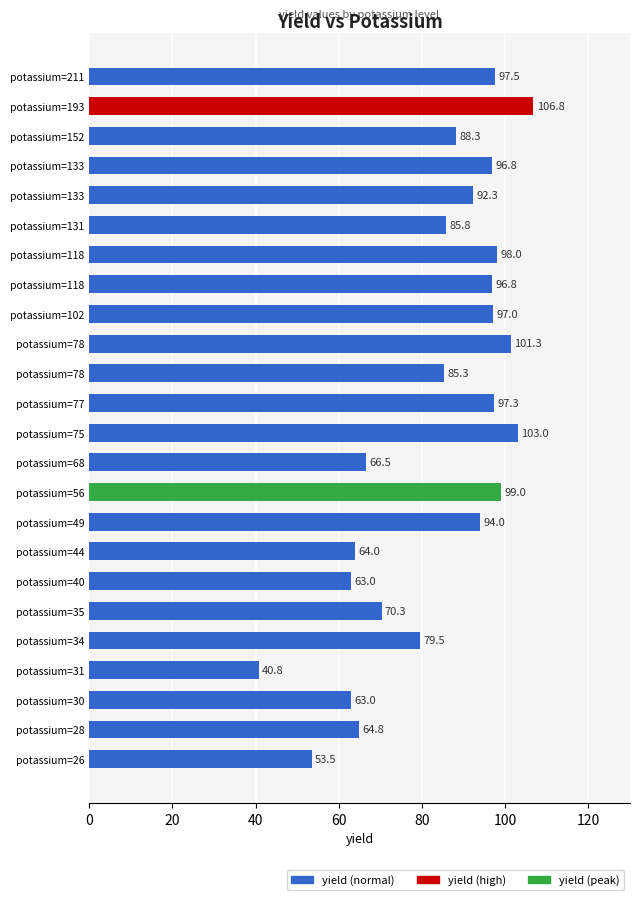

Are the bars horizontal?

Yes